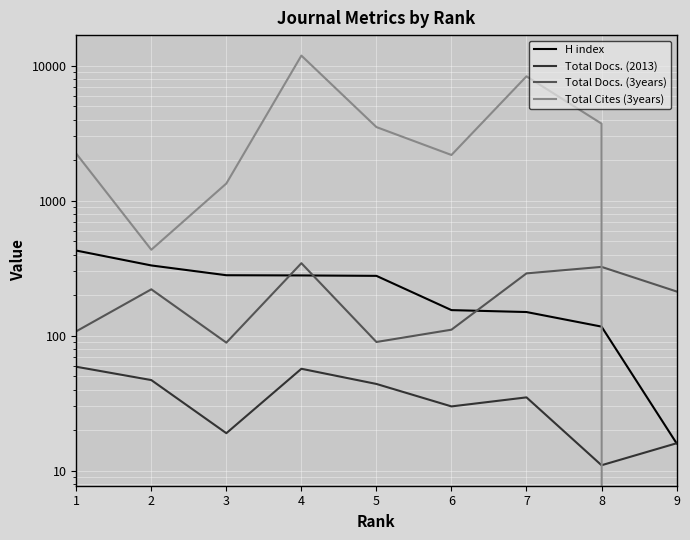

Reading right to left, list all the values displayed in this chart.

H index: 9=16	8=117	7=150	6=155	5=278	4=280	3=281	2=332	1=428
Total Docs. (2013): 9=16	8=11	7=35	6=30	5=44	4=57	3=19	2=47	1=59
Total Docs. (3years): 9=213	8=324	7=290	6=111	5=90	4=345	3=89	2=221	1=108
Total Cites (3years): 9=0	8=3728	7=8354	6=2184	5=3515	4=11896	3=1343	2=434	1=2234